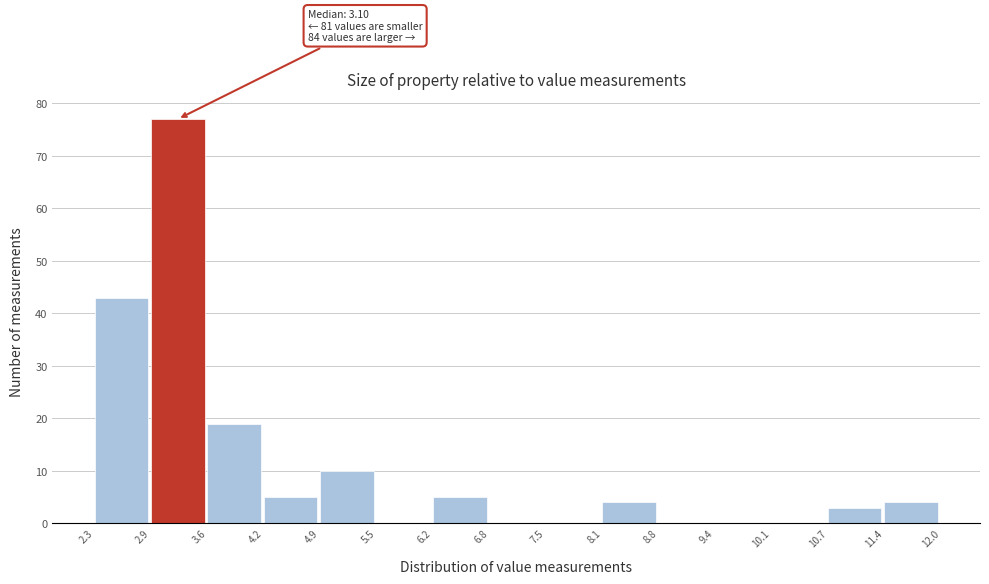

Over which range of the x-axis is the bar tallest?

2.9 to 3.6